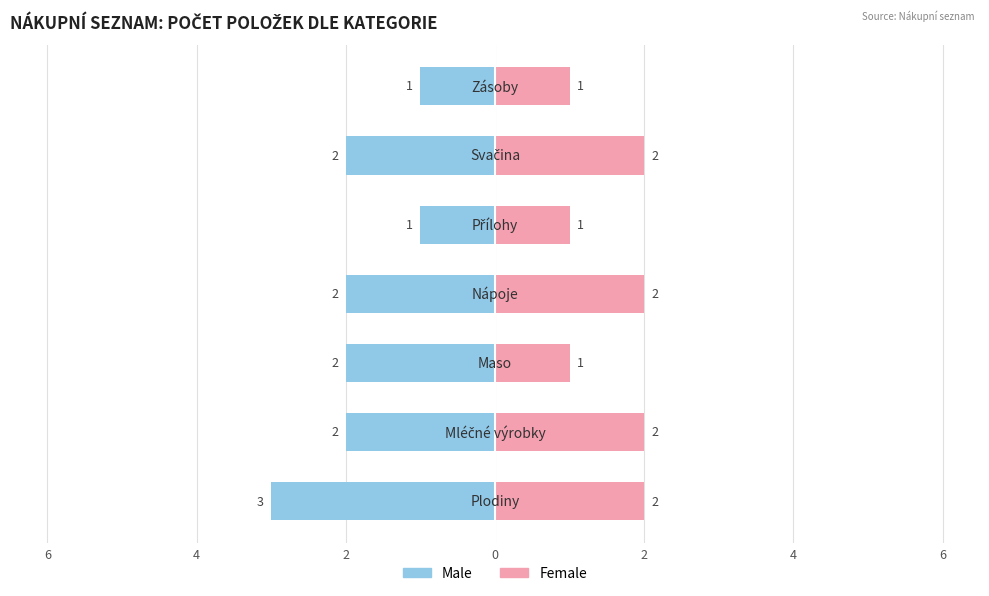

Rank the series at 4 from highest to lowest value.

Female, Male